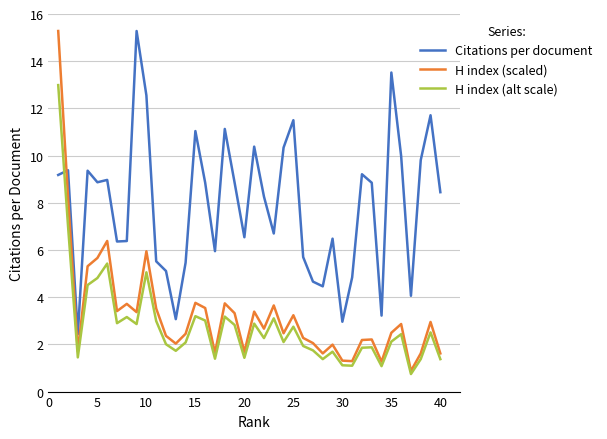

What is the maximum value for Citations per document?

15.3